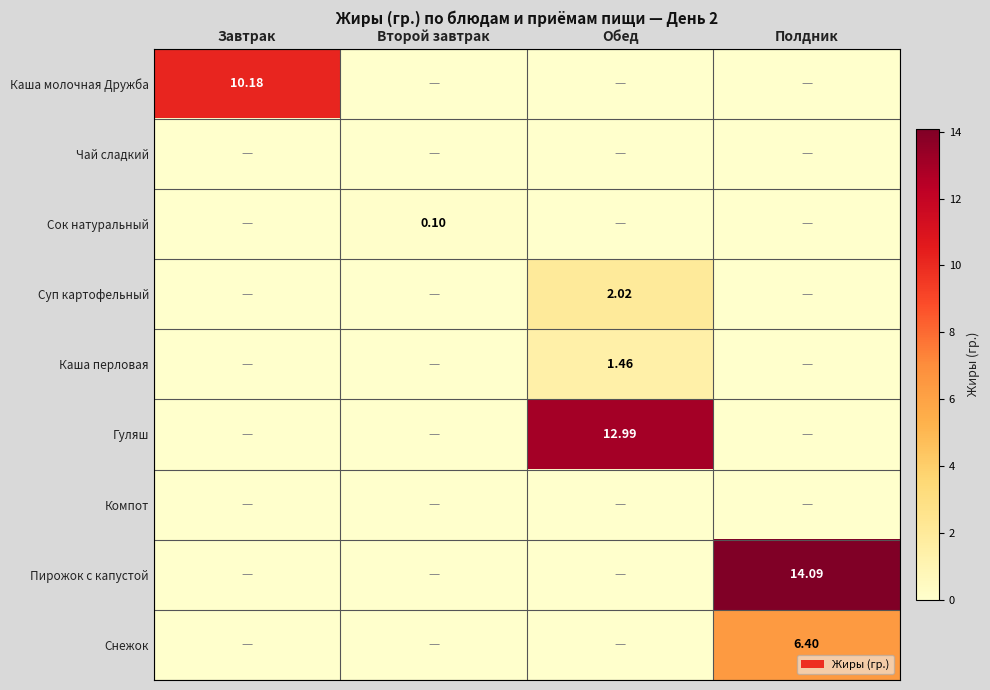

The Каша молочная Дружба series shows 4.7 at Полдник. True or false?

False